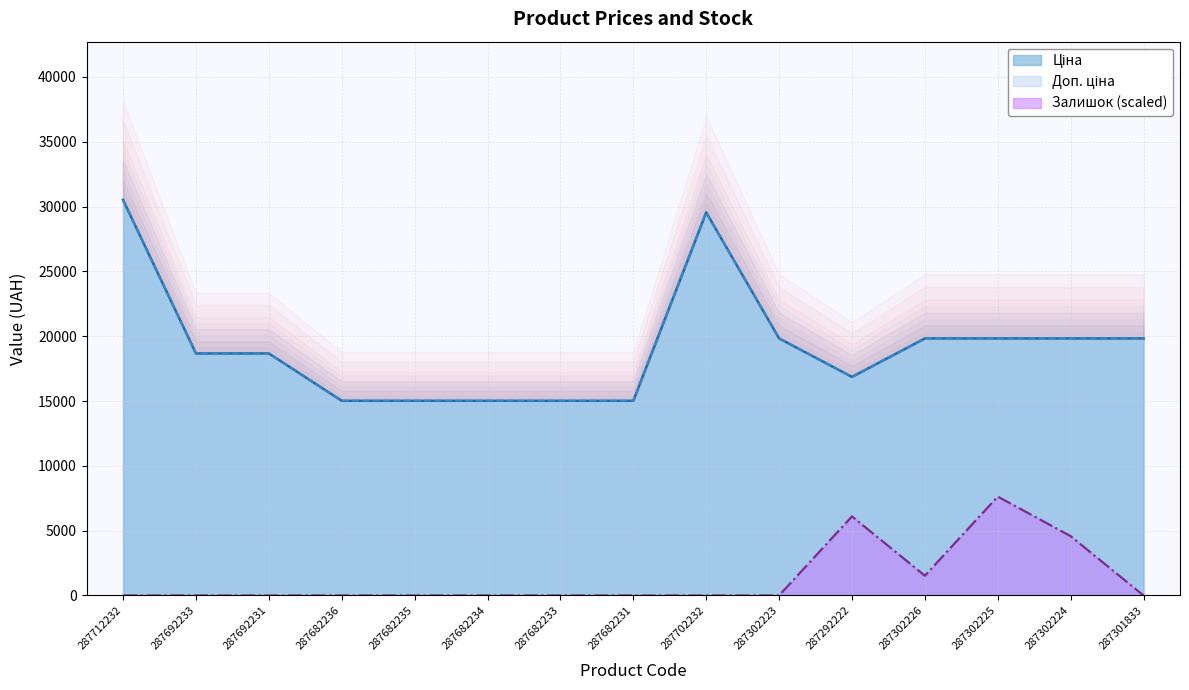

What is the spread (max minus min) of values at 287301833?

19831.1